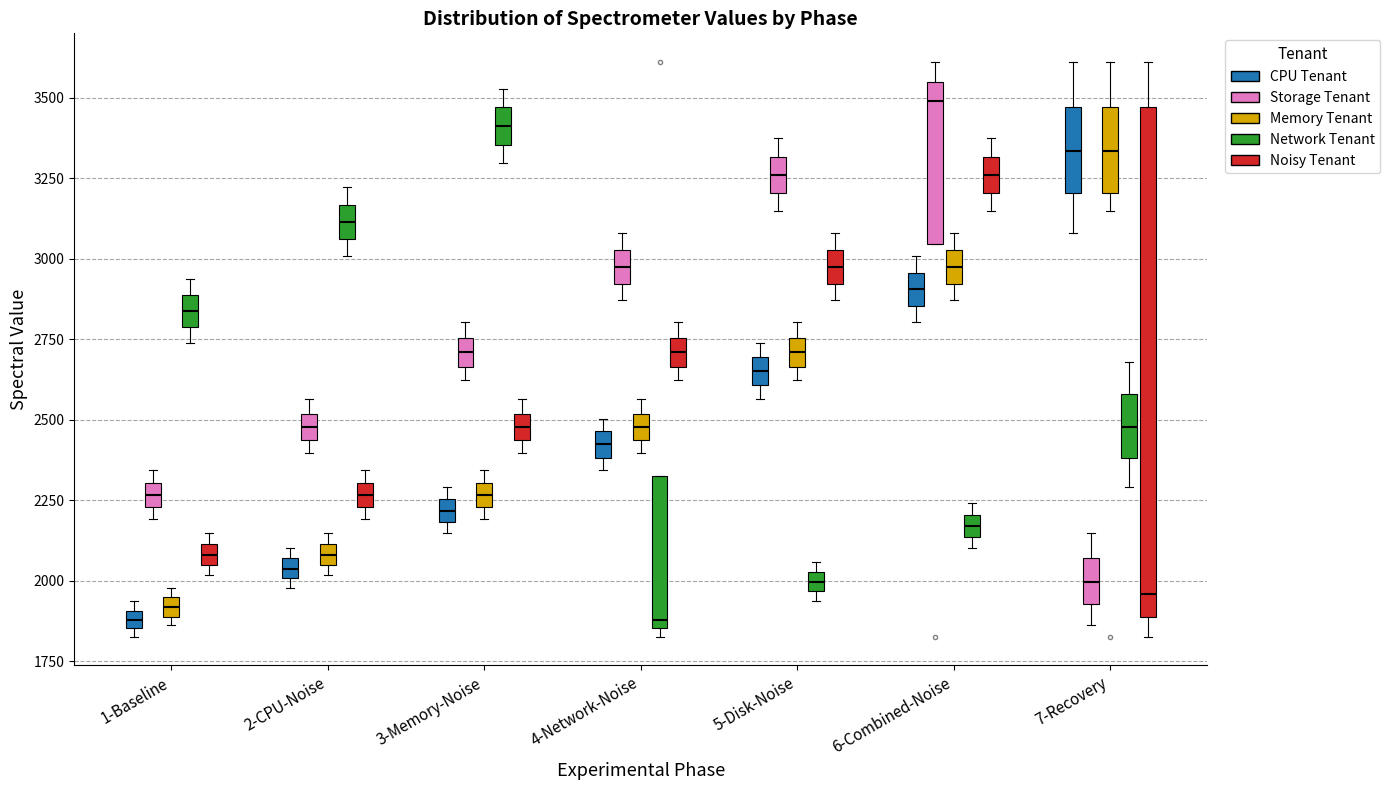

Which box is the tallest, from its lower edge to its upper edge?

7-Recovery (Noisy Tenant)